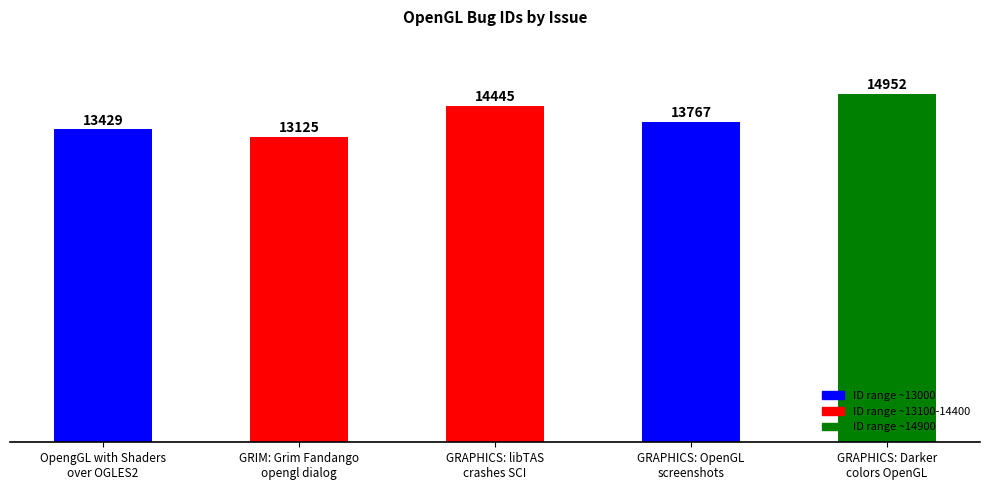

Reading left to right, what are all the values shown in this chart?

13429	13125	14445	13767	14952